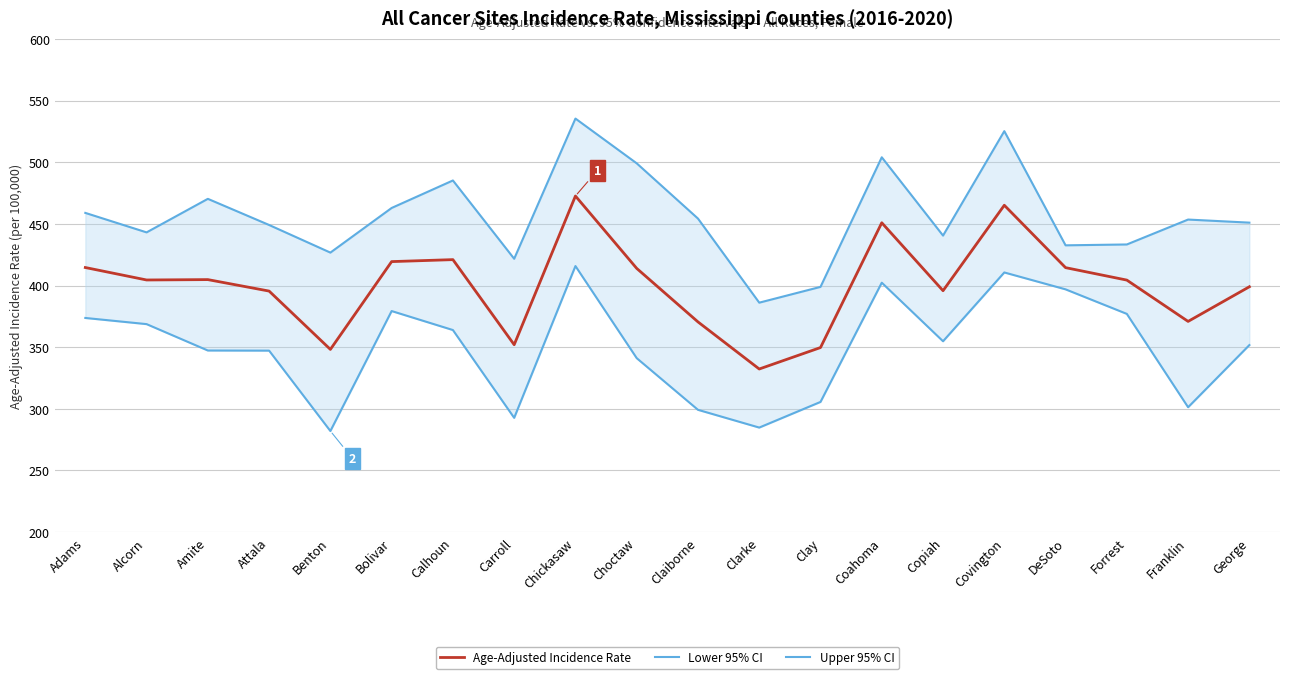

Where does the Lower 95% CI series first go above 354?

Adams